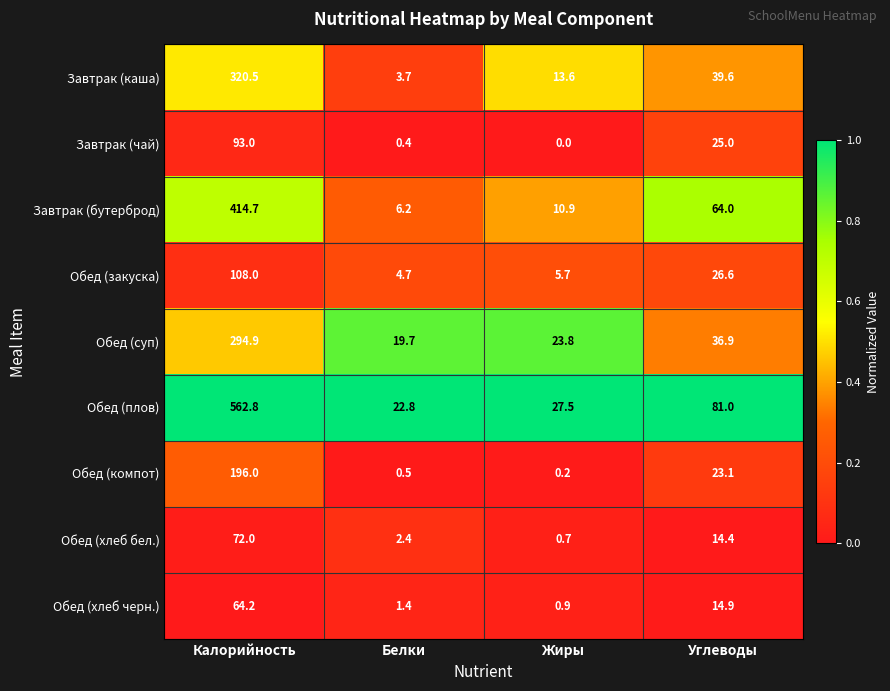

What is the difference between the highest and lowest values at Углеводы?

66.6